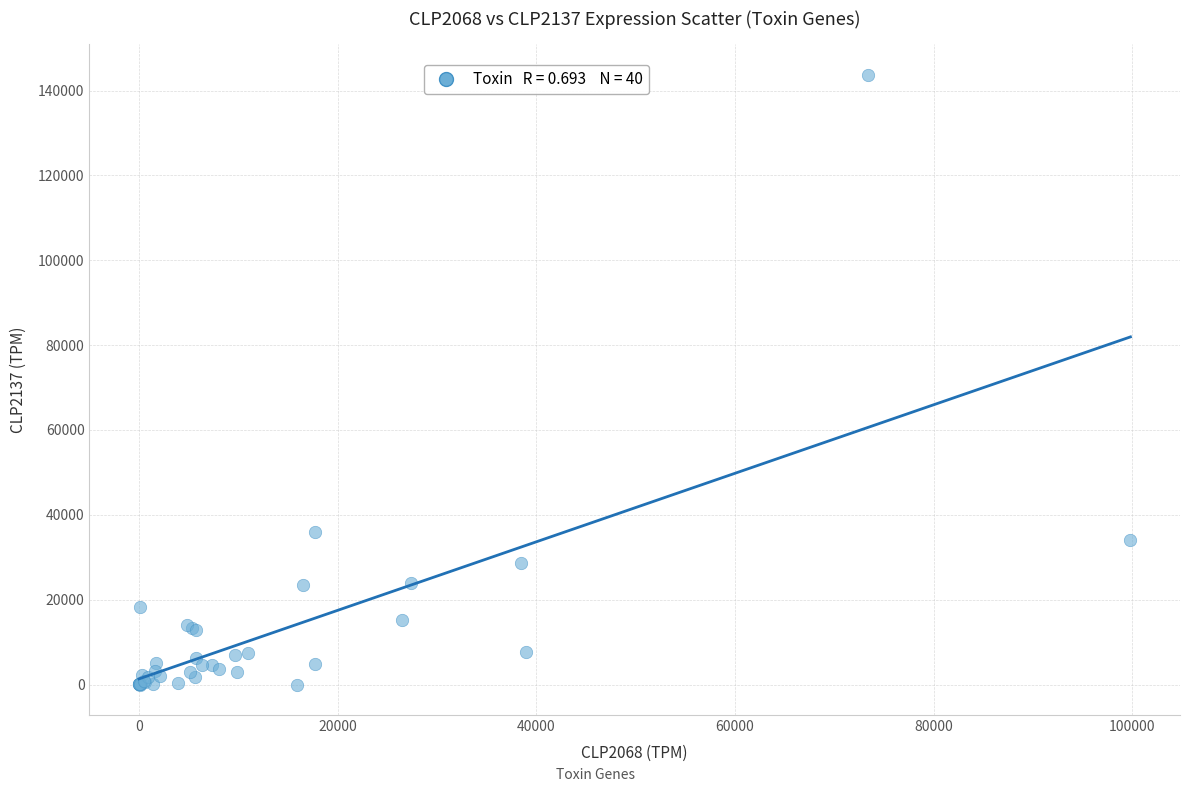

What Y value in the scatter plot is closest to 71873?

36057.0